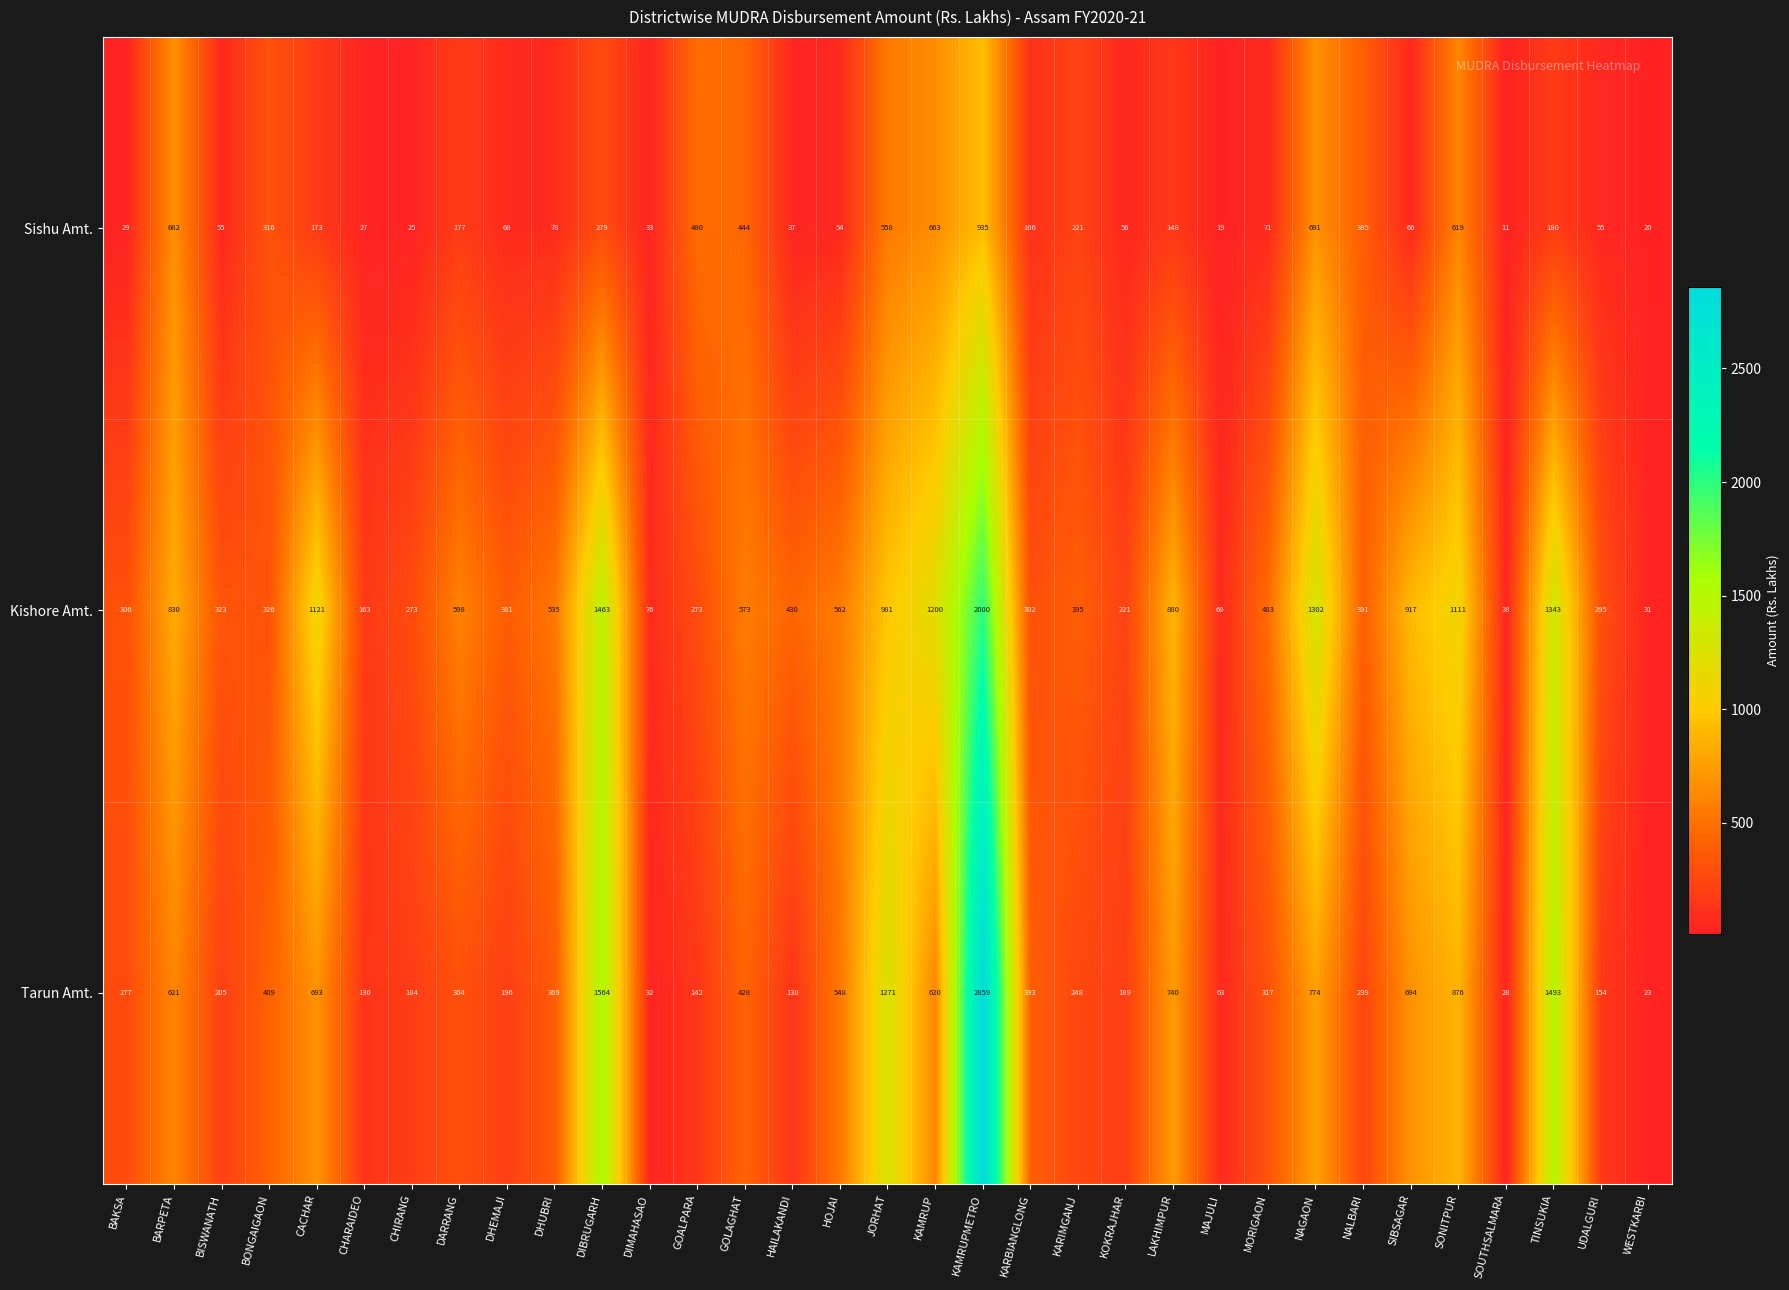

Which series changed the most between LAKHIMPUR and UDALGURI?

Tarun Amt.